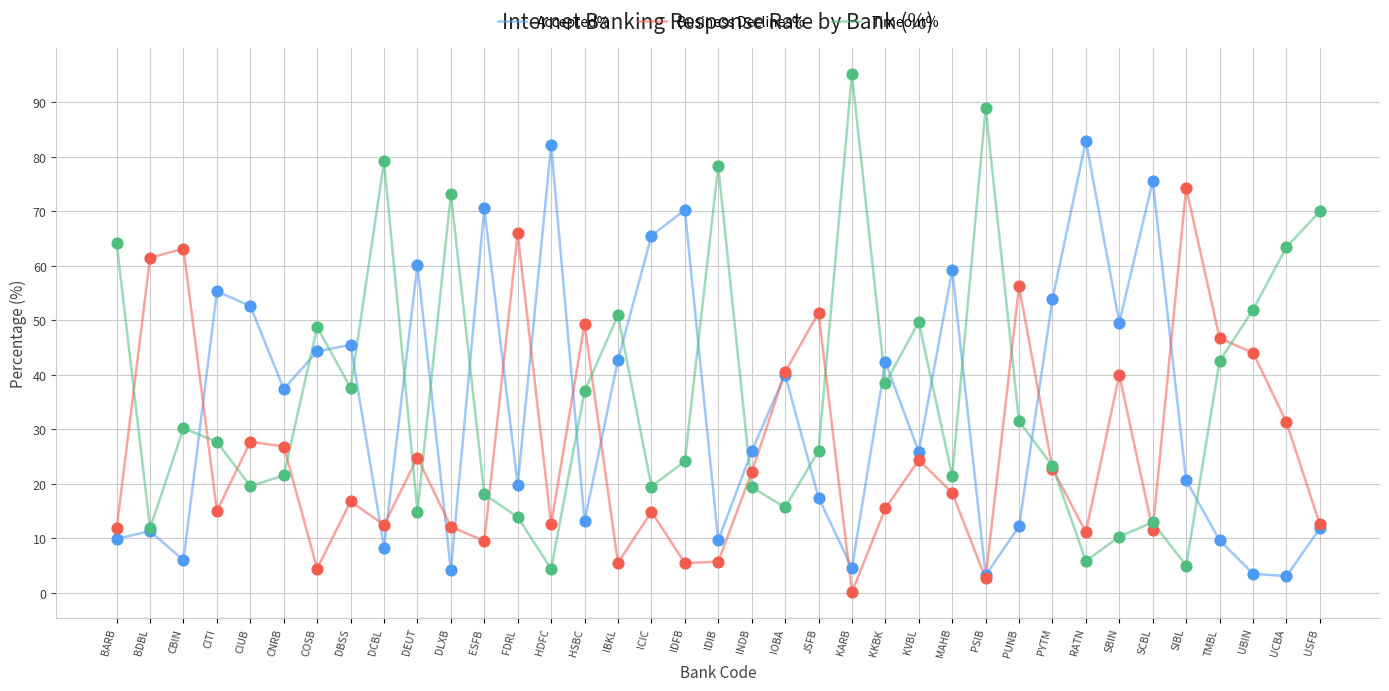

What is the total value across all series at CBIN?

99.4